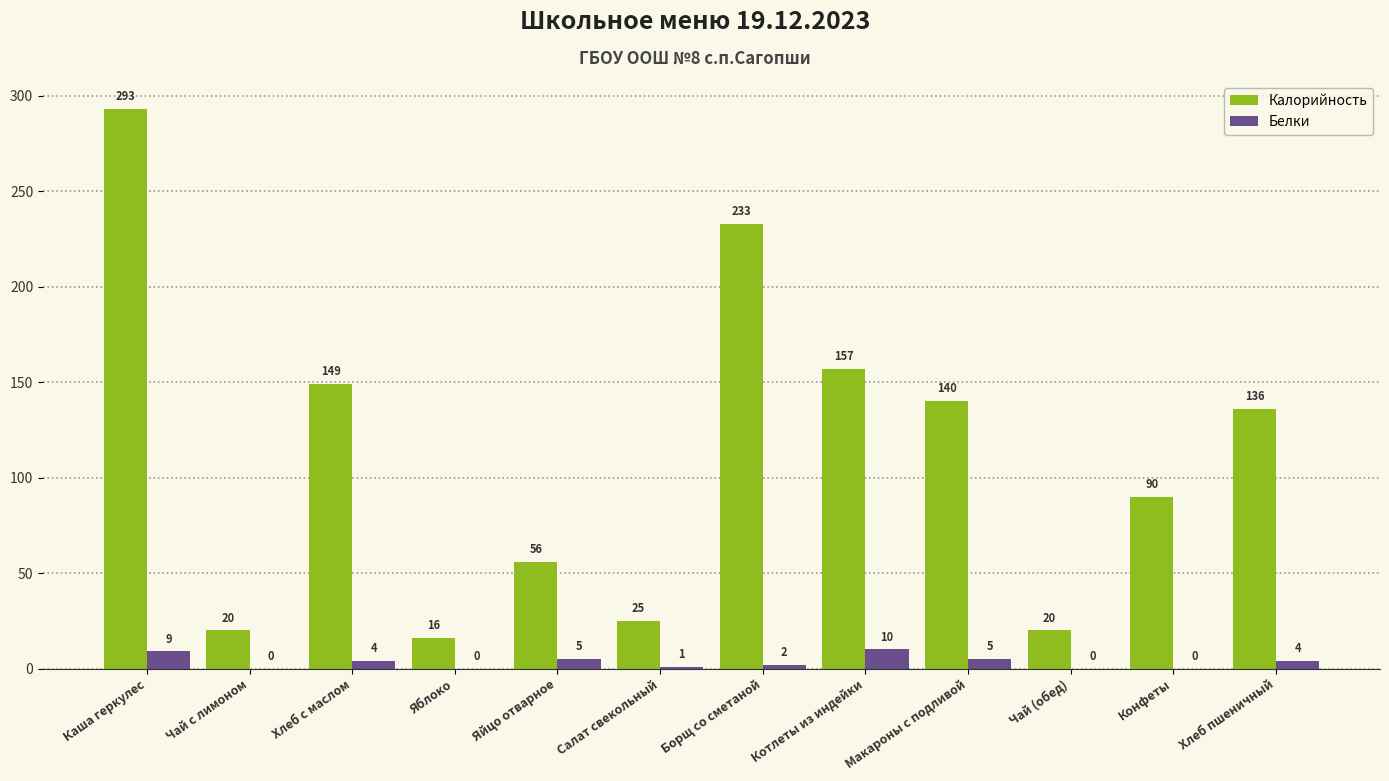

Is the value of Белки at Салат свекольный greater than the value of Калорийность at Борщ со сметаной?

No